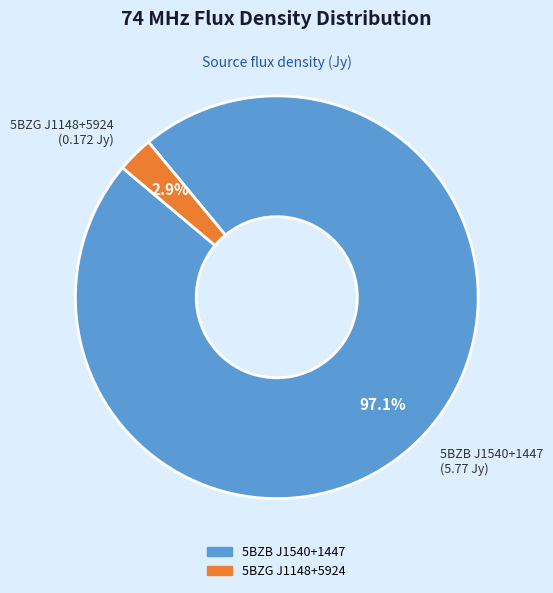

Which has a higher value, 5BZG J1148+5924 or 5BZB J1540+1447?

5BZB J1540+1447